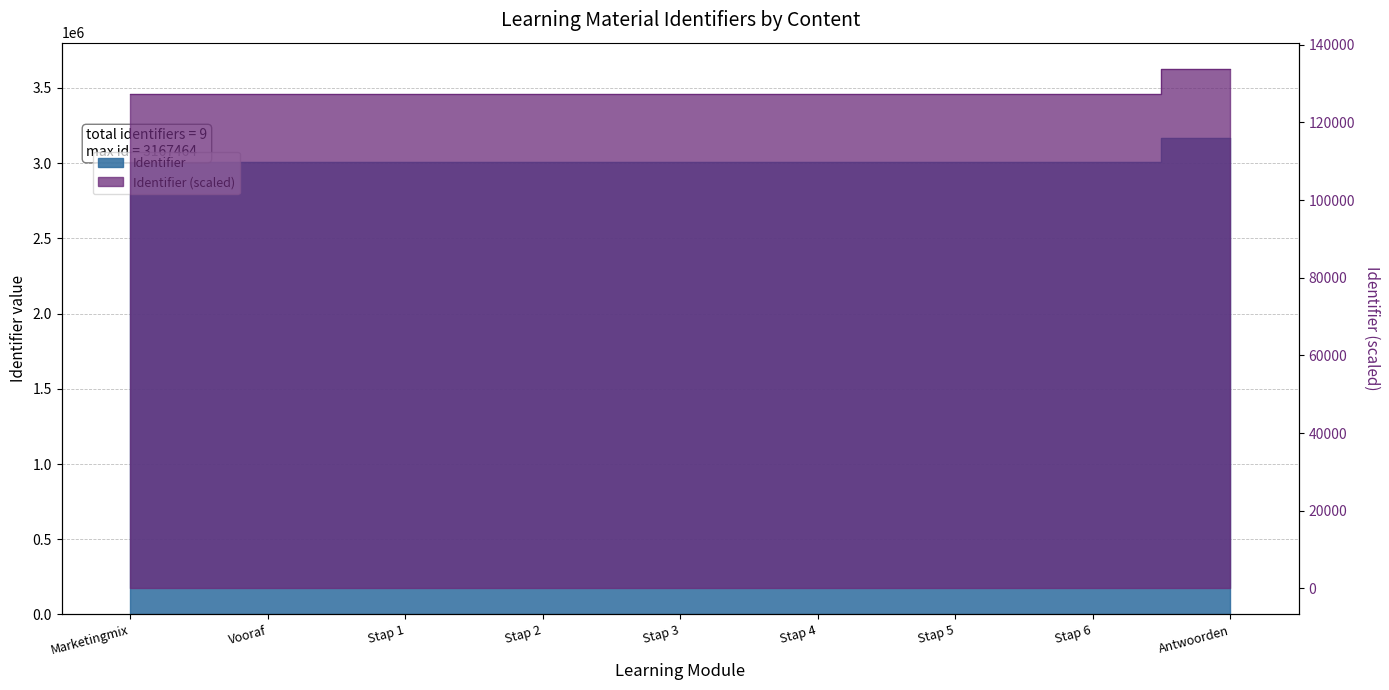

Count the number of categories in the chart.

9